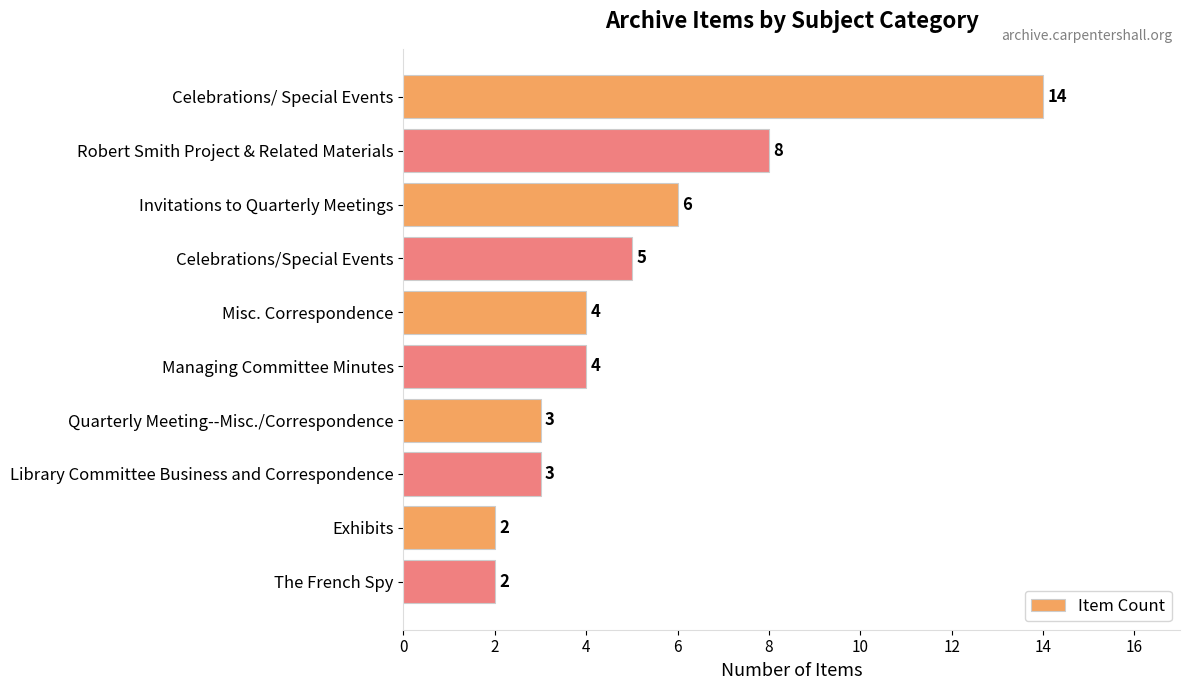

Approximately how many times larger is the value at Misc. Correspondence compared to Celebrations/Special Events?

0.8